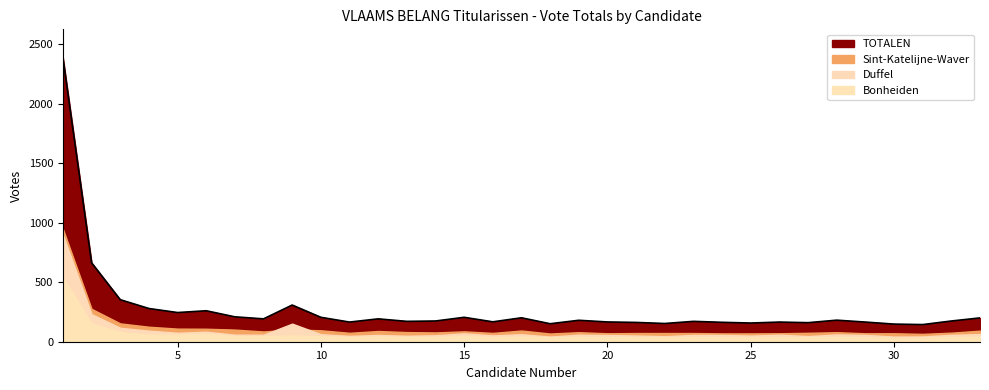

Between 18 and 23, which series saw the biggest shift?

TOTALEN